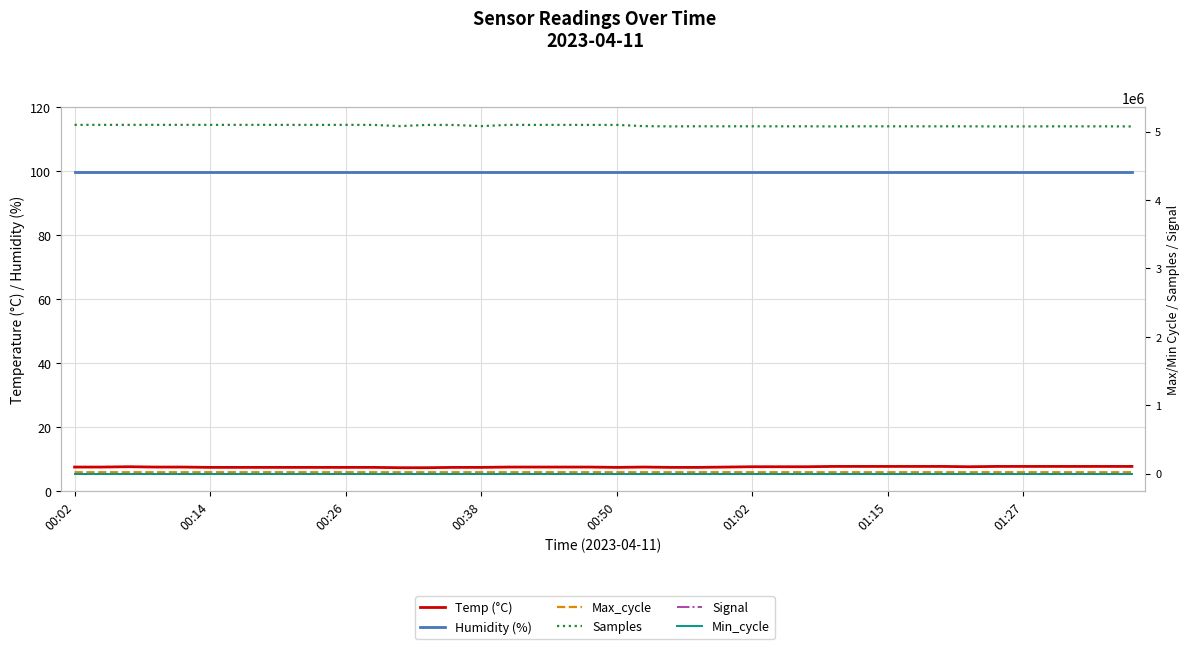

True or false: Min_cycle and Max_cycle cross at least once.

False